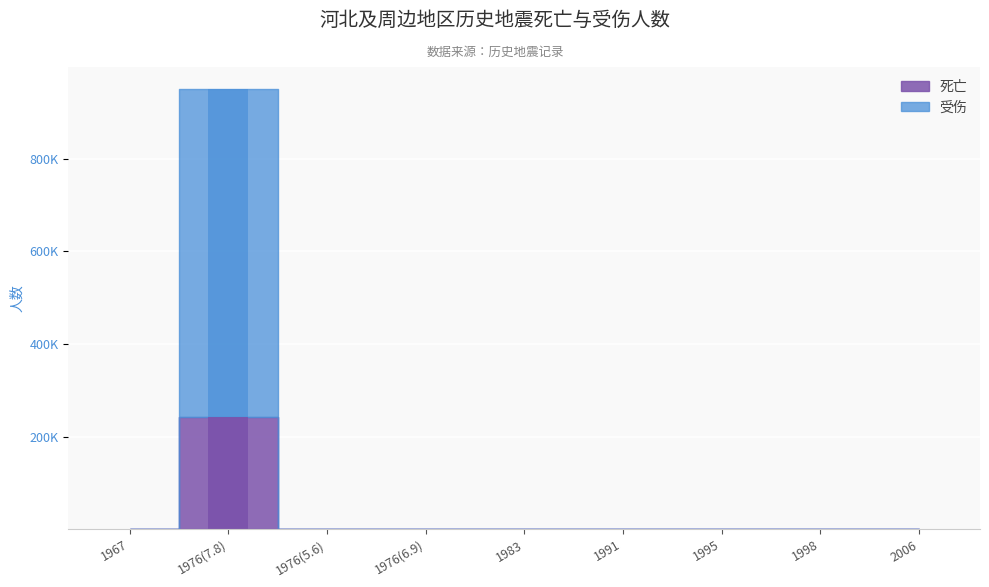

Which series has the largest range (max minus min)?

受伤